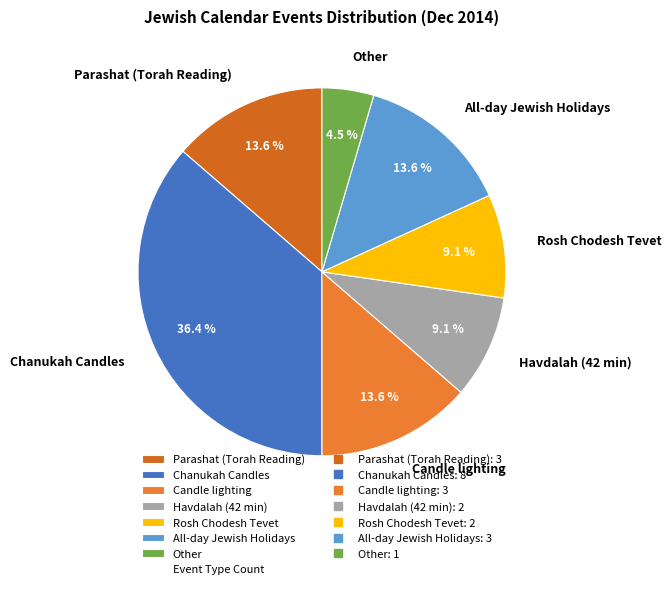

To the nearest percent, what is the difference between the Candle lighting and Other slice percentages?

9%